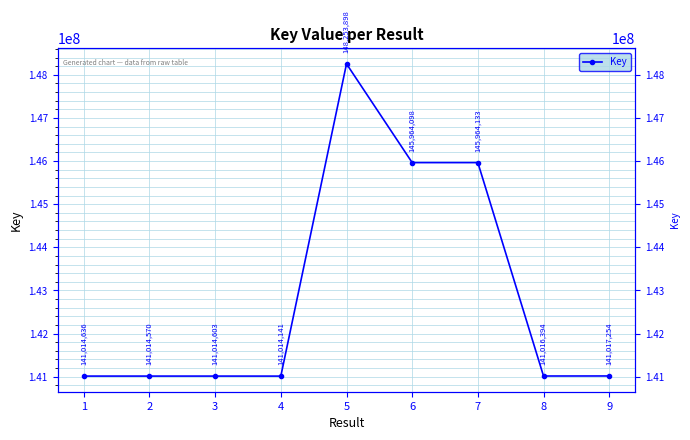

How many interior local valleys (lower than both neighbors) does the data have?

4